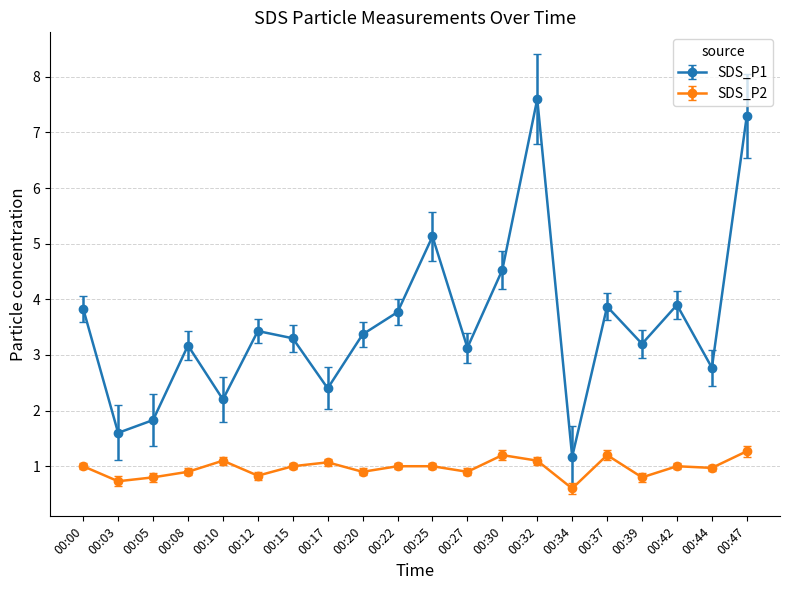

Which category has the lowest value in the SDS_P2 series?

00:34